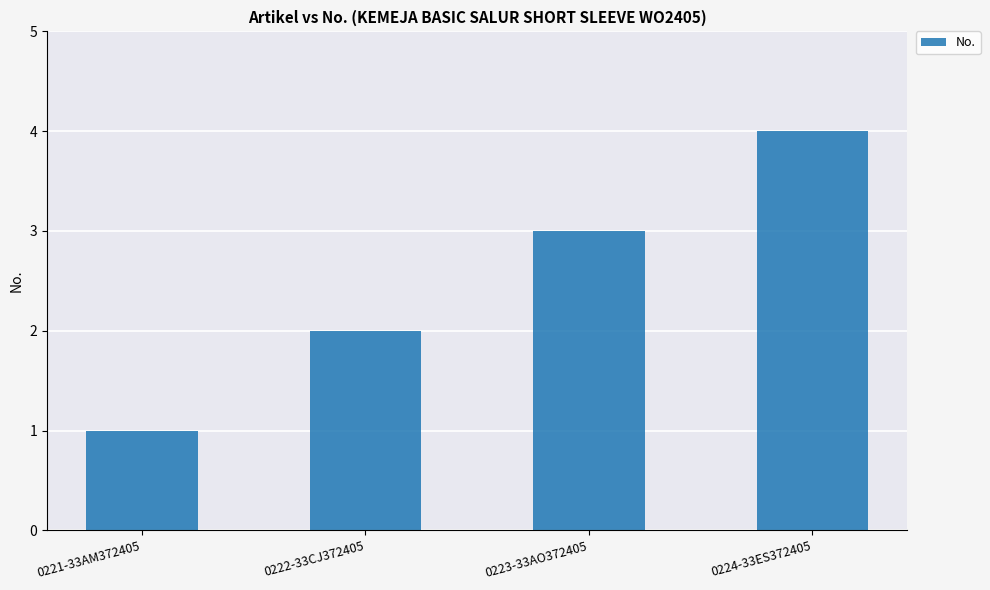

Reading right to left, list all the values displayed in this chart.

0224-33ES372405=4	0223-33AO372405=3	0222-33CJ372405=2	0221-33AM372405=1